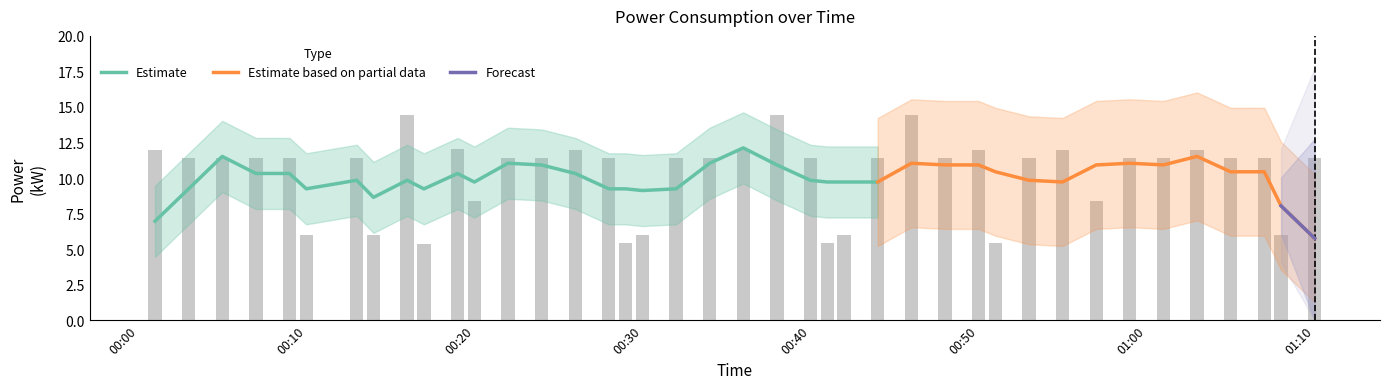

What is the minimum value for Estimate?

7.0